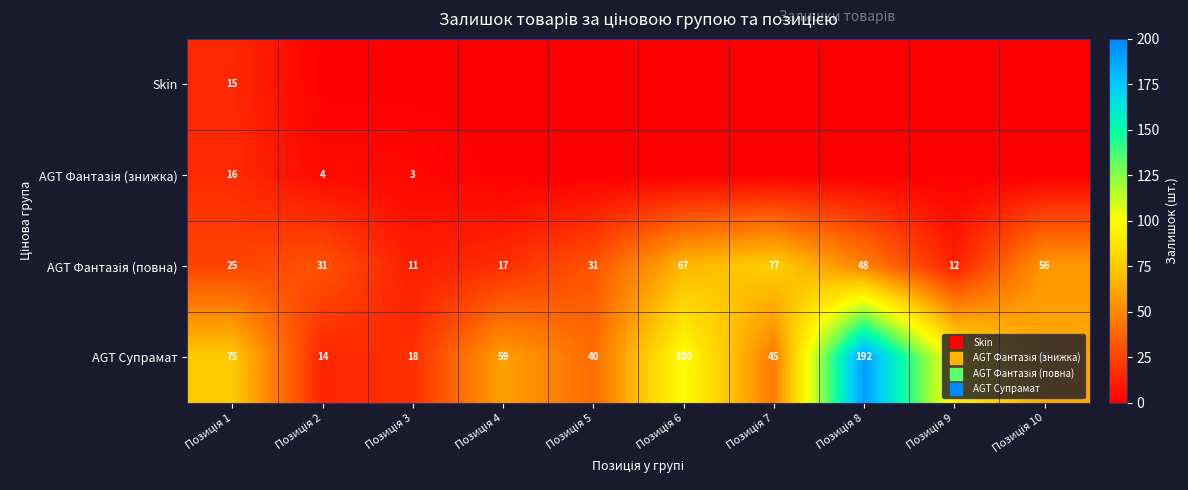

Is it true that AGT Фантазія (знижка) equals 9 at Позиція 6?

False